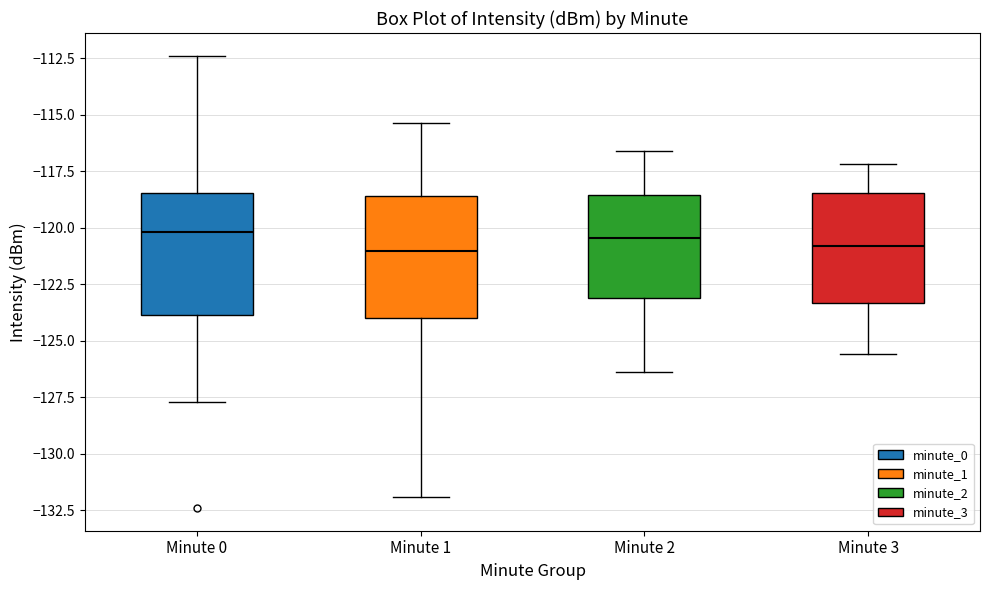

Reading left to right, read every box against the y-axis: the position of its median line, the range the box covers, and the ends of its whiskers. The values are not printed on the chart, so give them approximately, as read against the axis.

Minute 0: median -120.0, box -124.0 to -118.5, whiskers -127.5 to -112.5
Minute 1: median -121.0, box -124.0 to -118.5, whiskers -132.0 to -115.5
Minute 2: median -120.5, box -123.0 to -118.5, whiskers -126.5 to -116.5
Minute 3: median -121.0, box -123.5 to -118.5, whiskers -125.5 to -117.0